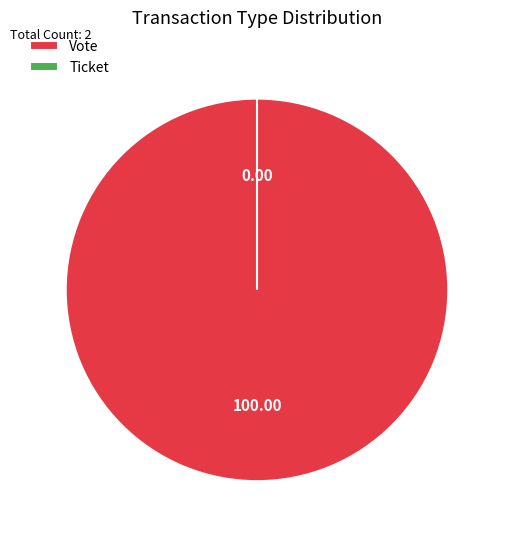

Is it true that Vote is 99% of the pie?

False